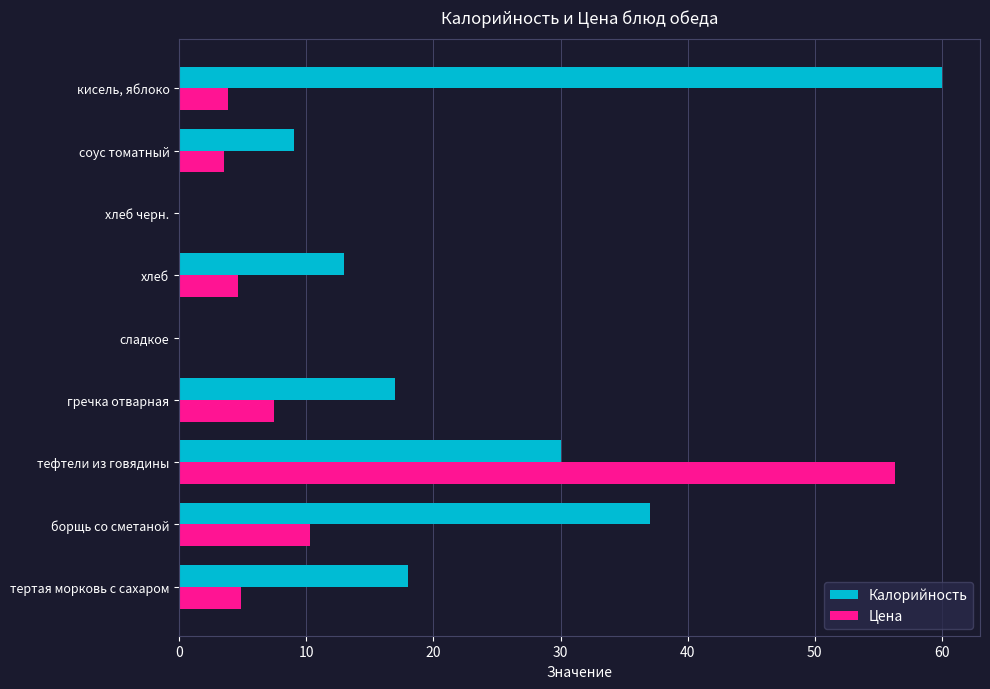

What is the average value of the Калорийность series?

20.4